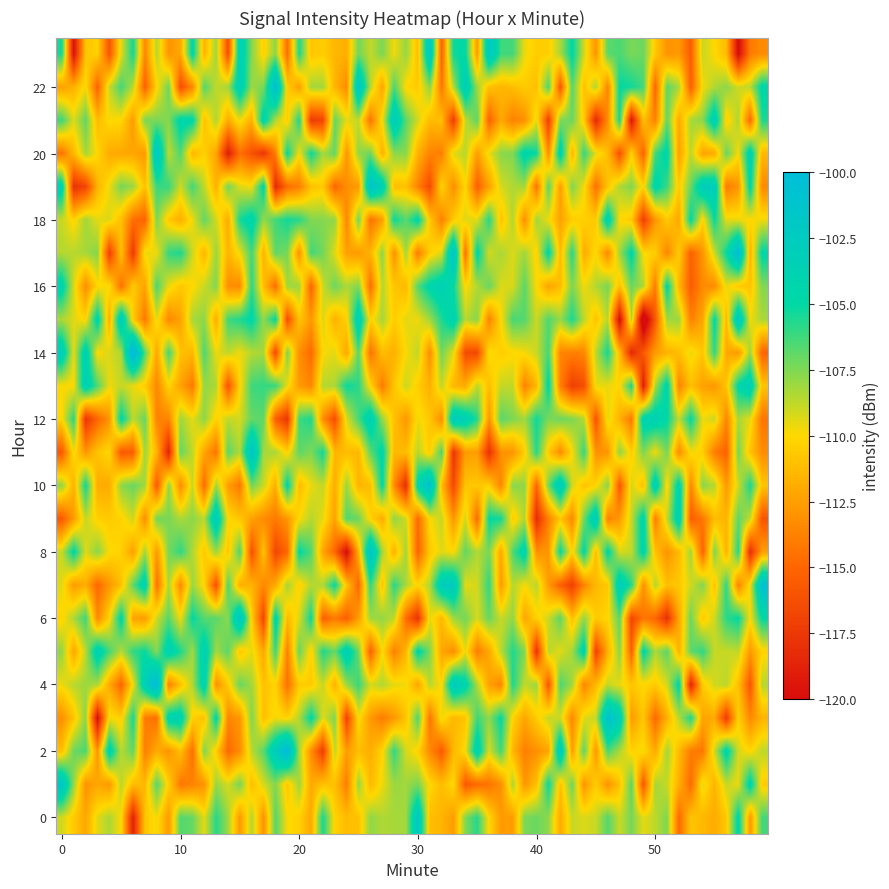

Reading right to left, extract all data points from this chart.

0: 6=-118.8	5=-109.9	4=-108.4	3=-109.4	2=-112.2	1=-110.6	0=-109.1
1: 6=-111.2	5=-108.6	4=-112.8	3=-112.1	2=-113.0	1=-107.9	0=-101.7
2: 6=-106.9	5=-108.6	4=-103.8	3=-112.9	2=-106.5	1=-107.1	0=-111.0
3: 6=-105.4	5=-110.4	4=-109.8	3=-119.9	2=-107.7	1=-110.9	0=-113.2
4: 6=-109.8	5=-115.1	4=-112.0	3=-108.4	2=-108.0	1=-108.6	0=-109.7
5: 6=-106.0	5=-108.6	4=-106.4	3=-103.5	2=-108.7	1=-112.2	0=-107.8
23: 6=0.0	5=0.0	4=0.0	3=0.0	2=0.0	1=0.0	0=0.0